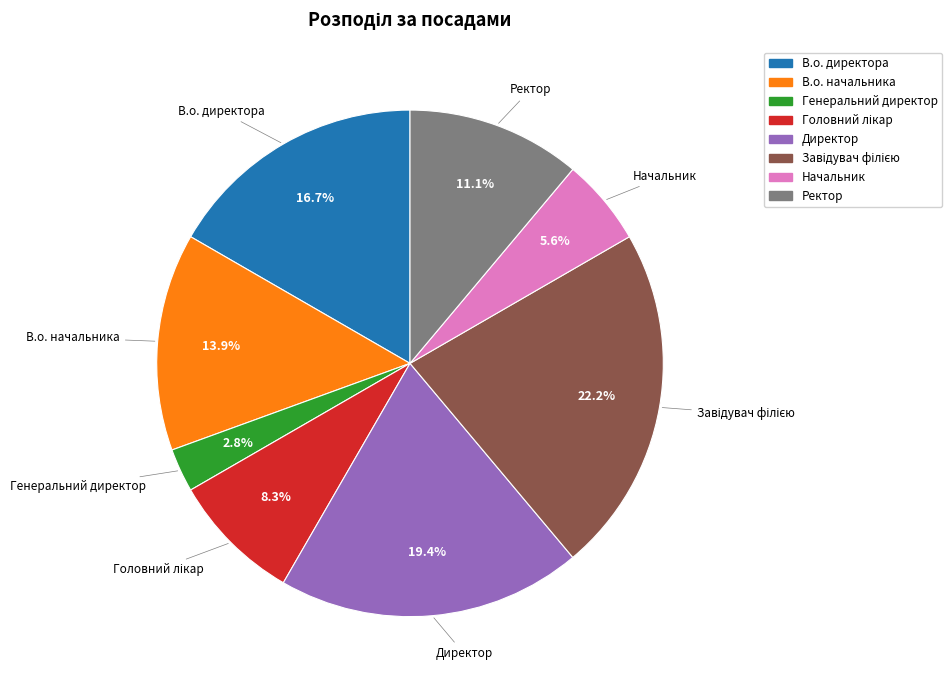

What portion of the pie excludes Начальник?

94.4%